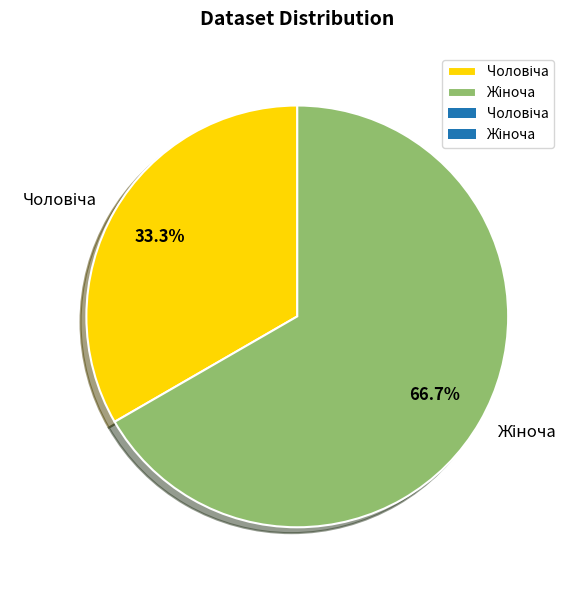

Is there a majority slice in this chart?

Yes